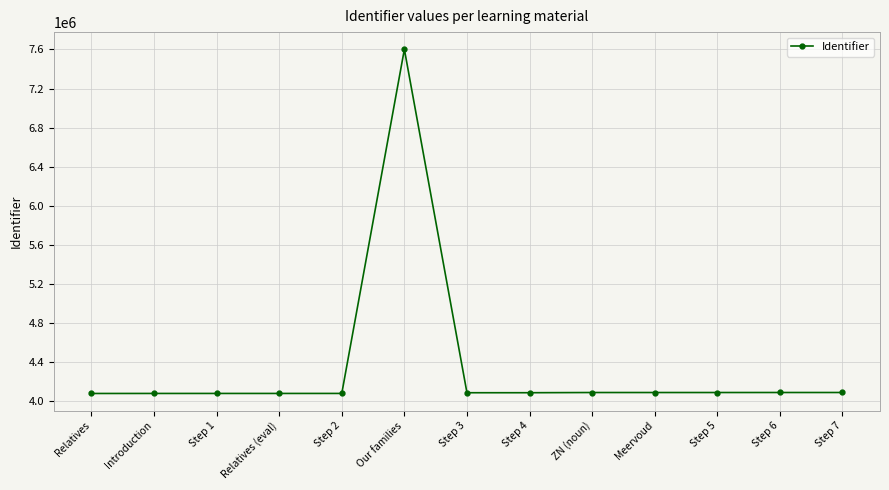

What is the ratio of the value at Relatives to the value at Step 5?

1.0